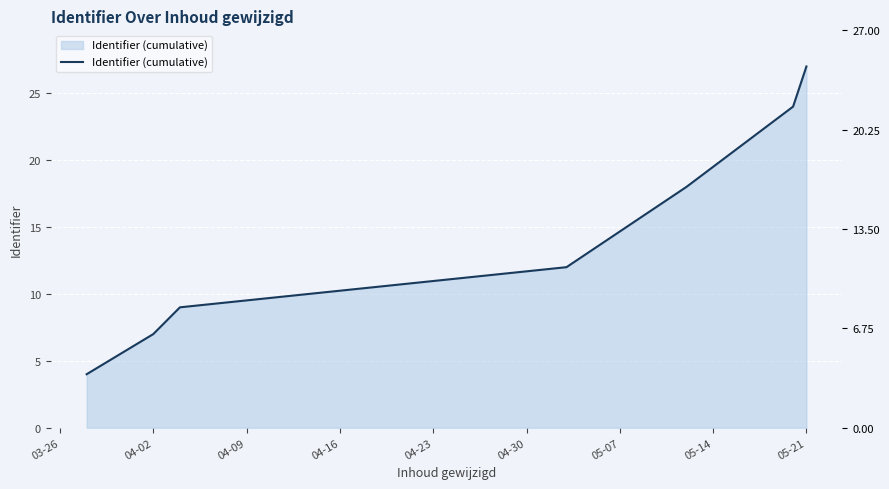

Does the chart display data point markers on the line(s)?

No